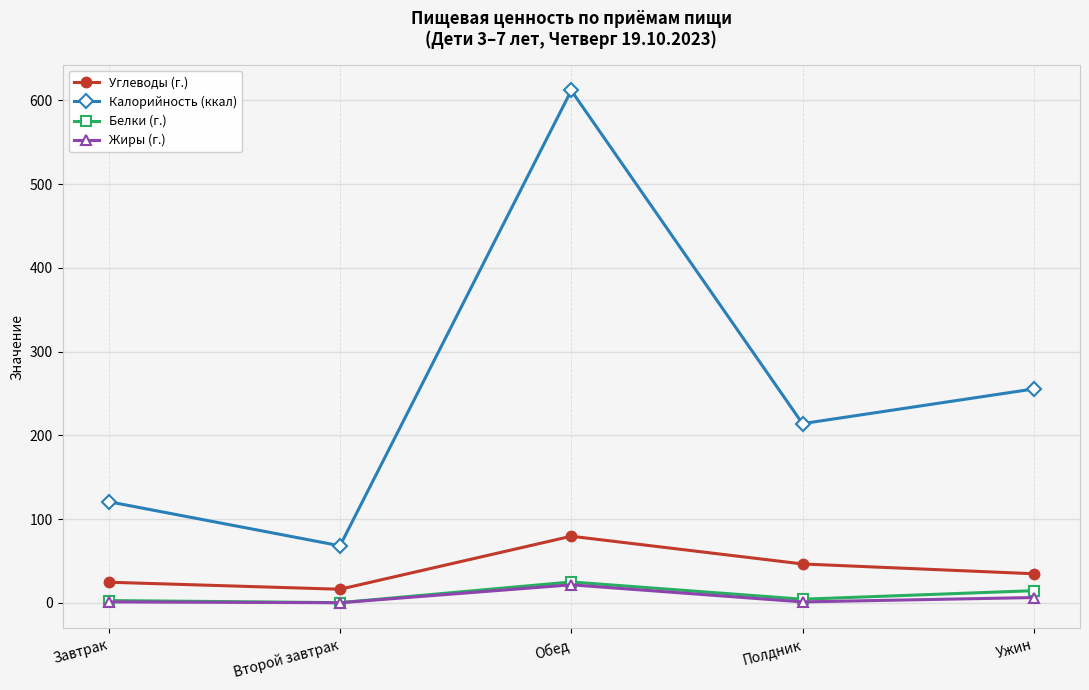

Is the value of Углеводы (г.) at Второй завтрак greater than the value of Жиры (г.) at Второй завтрак?

Yes